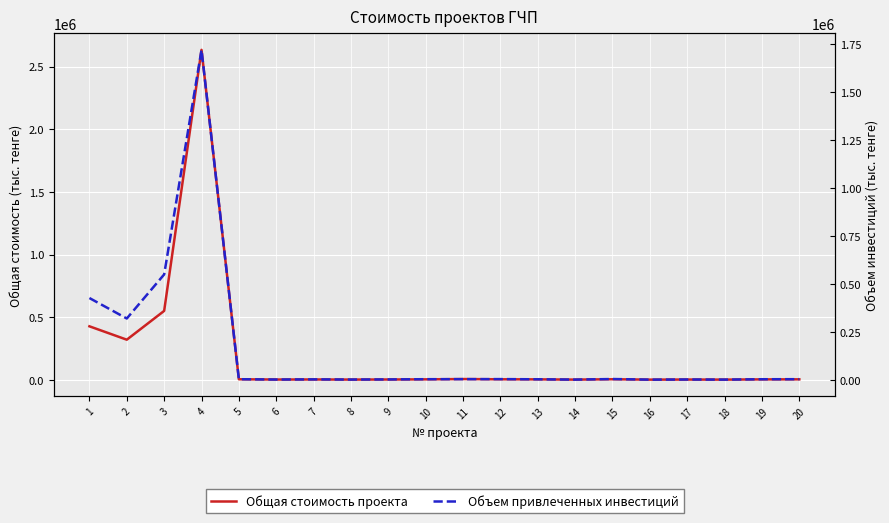

What is the difference between the Общая стоимость проекта values at 4 and 14?

2631982.5